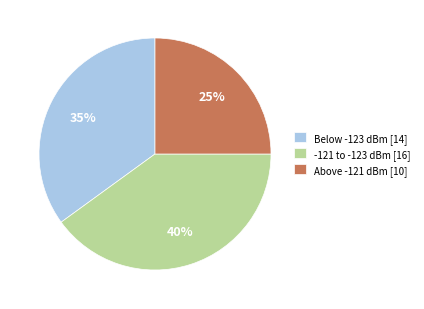

Approximately how many times larger is the value at Above -121 dBm [10] compared to Below -123 dBm [14]?

0.7